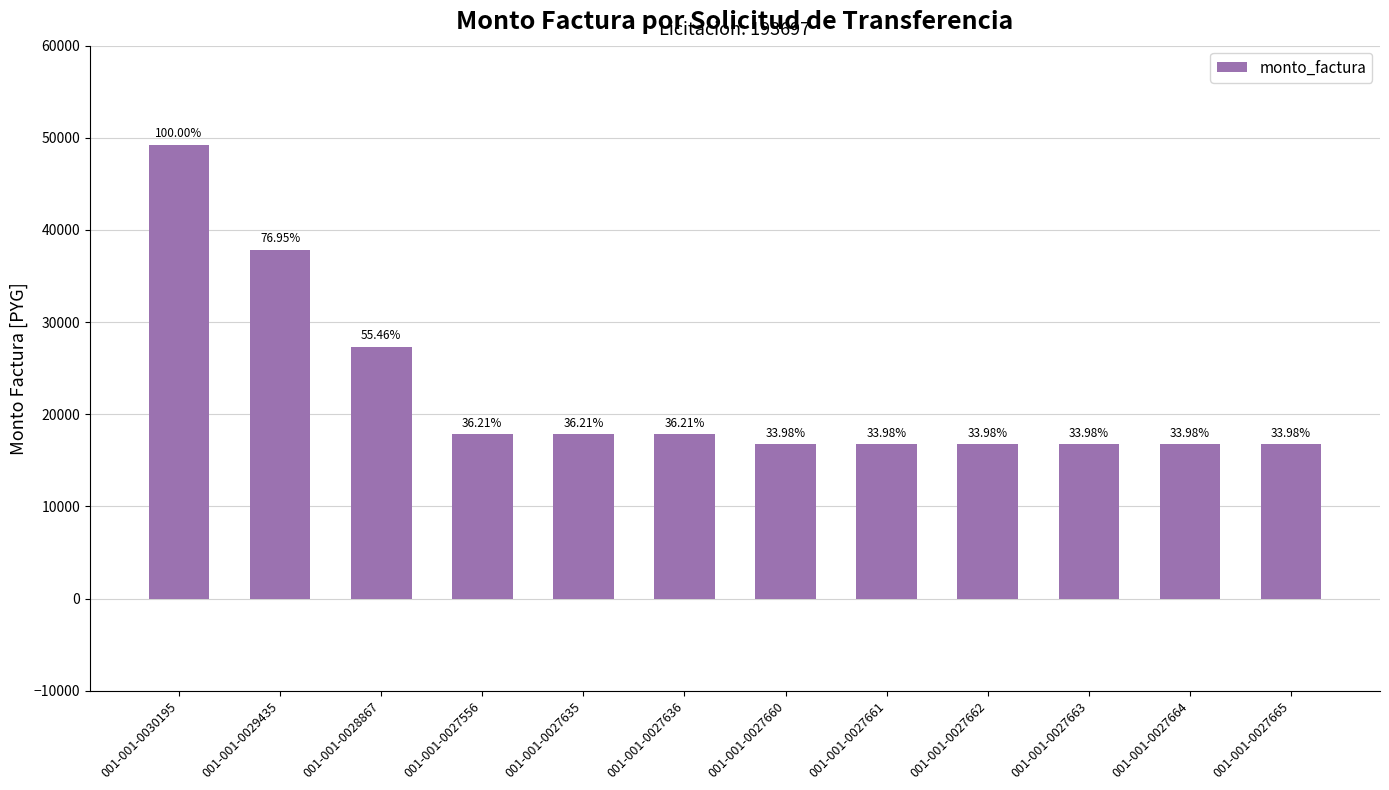

What is the difference between the maximum and second lowest values?

32492